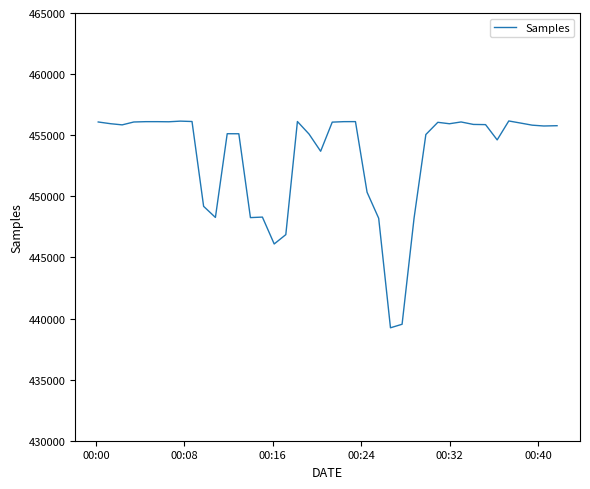

What is the greatest value displayed?

456165